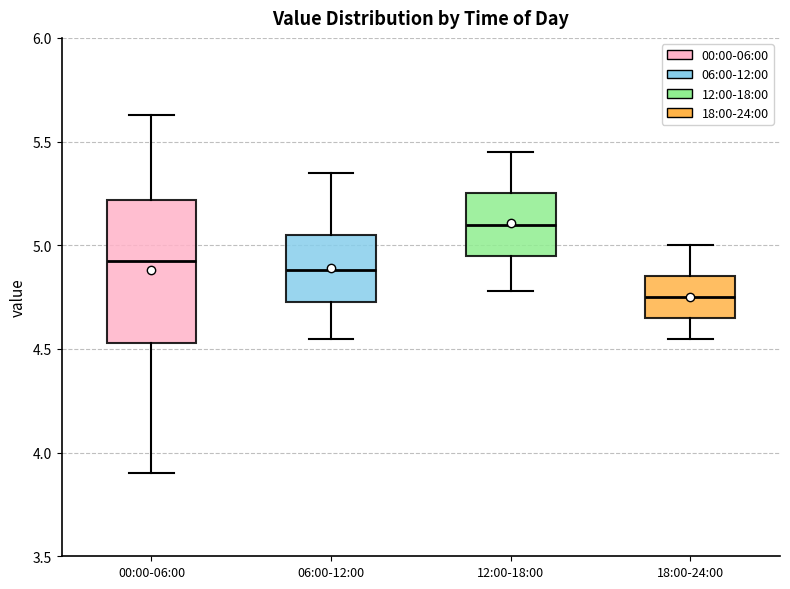

Which box is the tallest, from its lower edge to its upper edge?

00:00-06:00